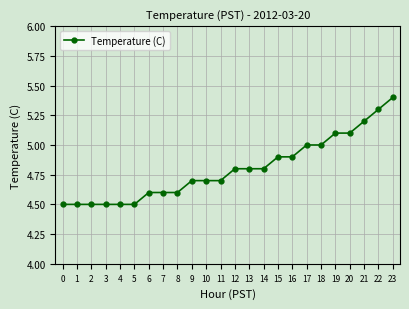

Which label corresponds to the largest value in the chart?

23